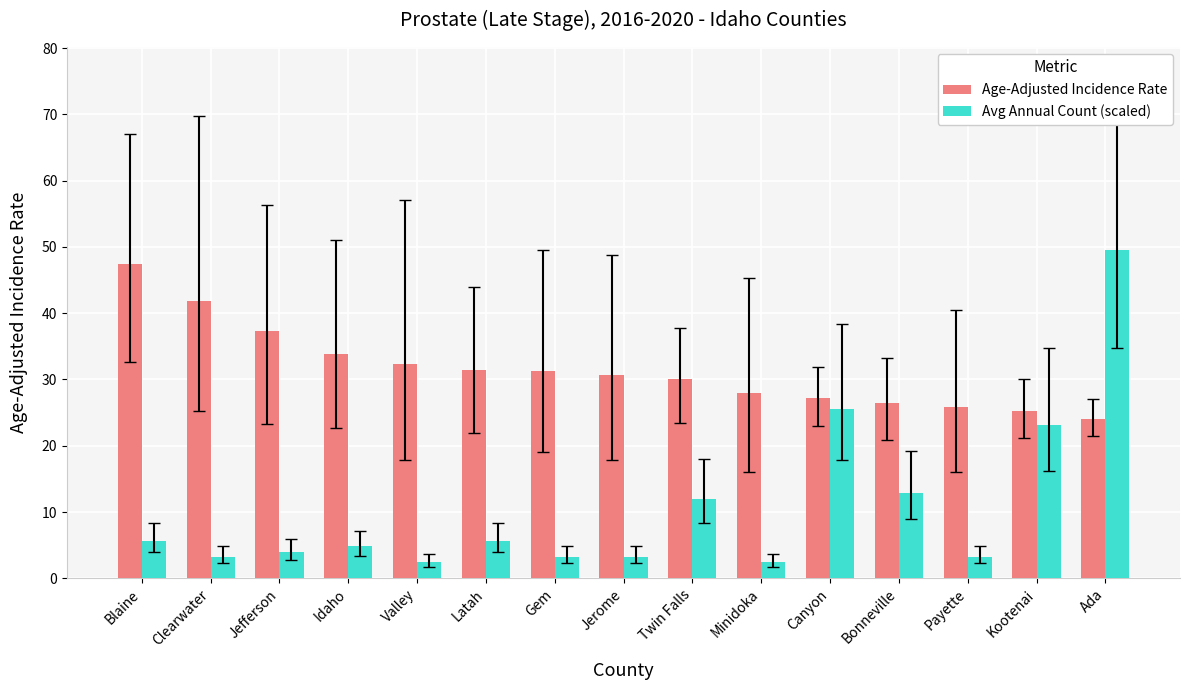

At which label does Age-Adjusted Incidence Rate reach its minimum?

Ada